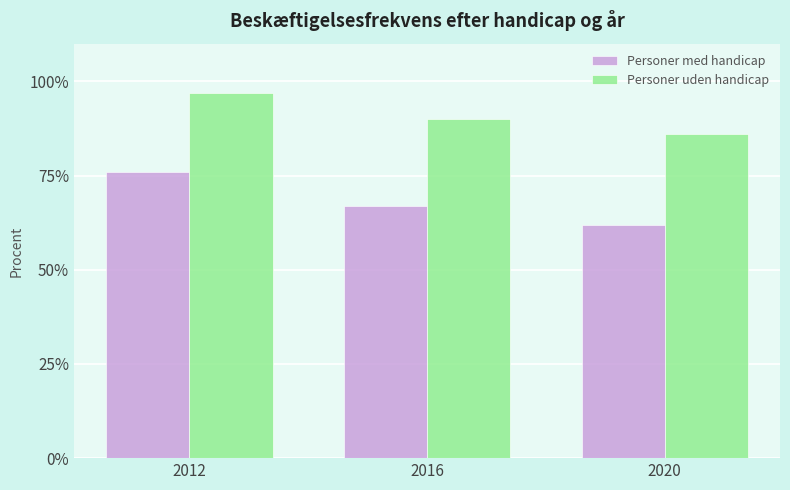

What are all the series names shown in the legend?

Personer med handicap, Personer uden handicap